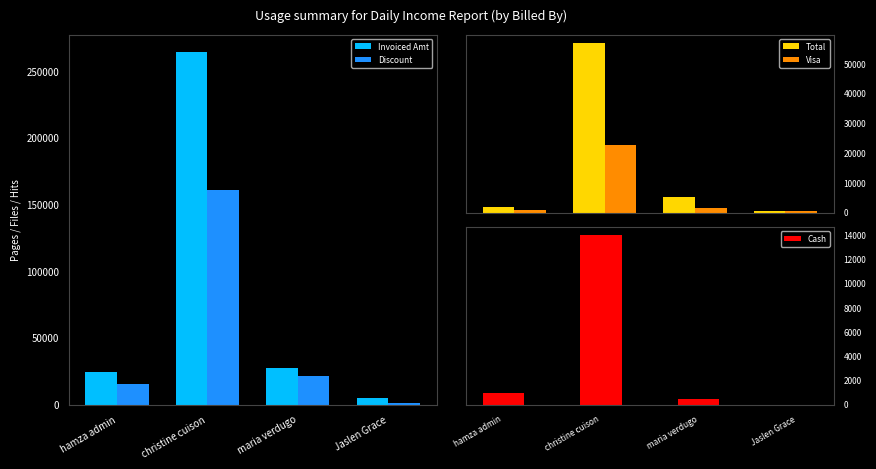

Reading left to right, extract all data points from this chart.

Invoiced Amt: 24600	264420	27500	4700
Discount: 15850	161268	21300	1400
Total: 2000	56898	5100	465
Visa: 1000	22698	1600	465
Cash: 1000	14000	500	0